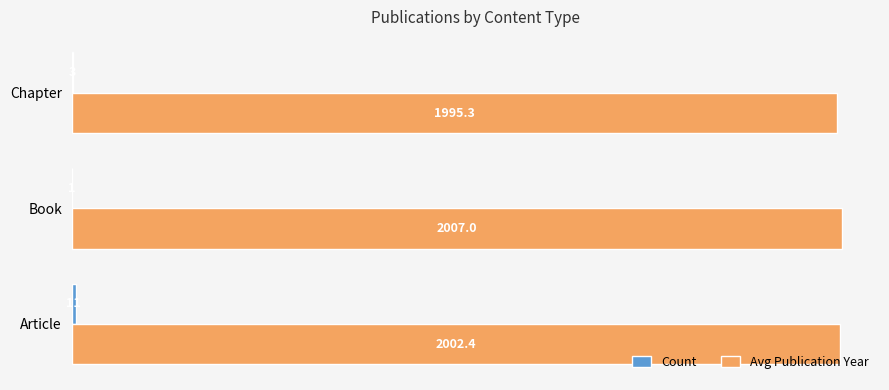

How many data points in Avg Publication Year are above 2002?

2